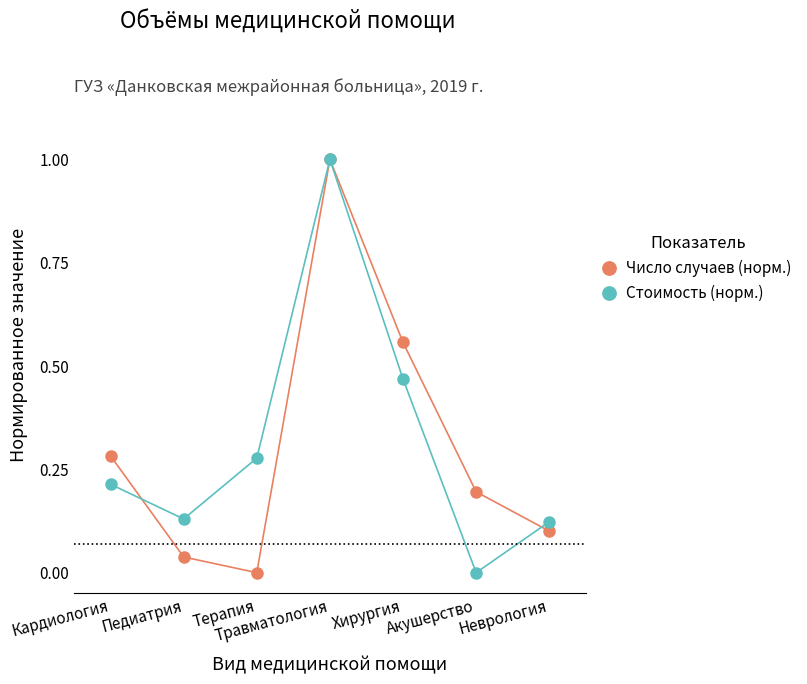

How many Стоимость (норм.) values are between 0 and 1?

7